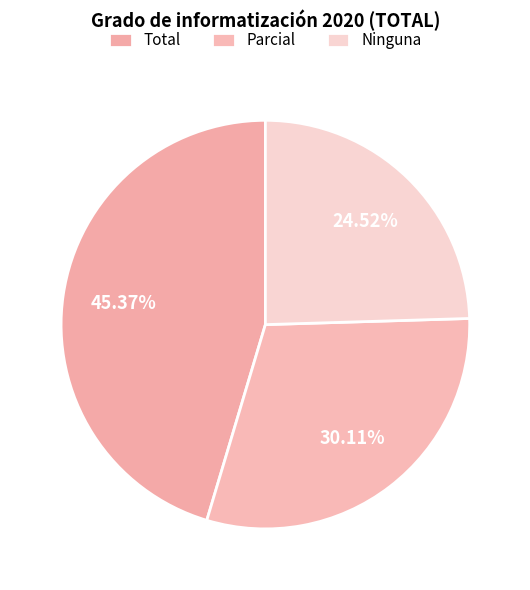

How many slices are in this pie chart?

3